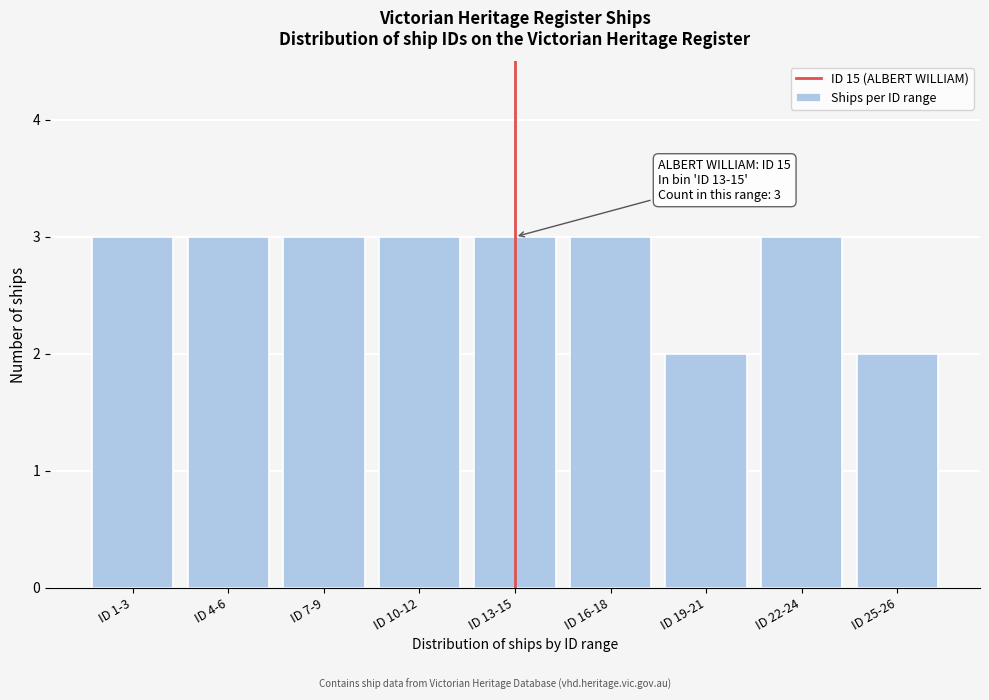

Reading left to right, extract all data points from this chart.

ID 1-3=3	ID 4-6=3	ID 7-9=3	ID 10-12=3	ID 13-15=3	ID 16-18=3	ID 19-21=2	ID 22-24=3	ID 25-26=2